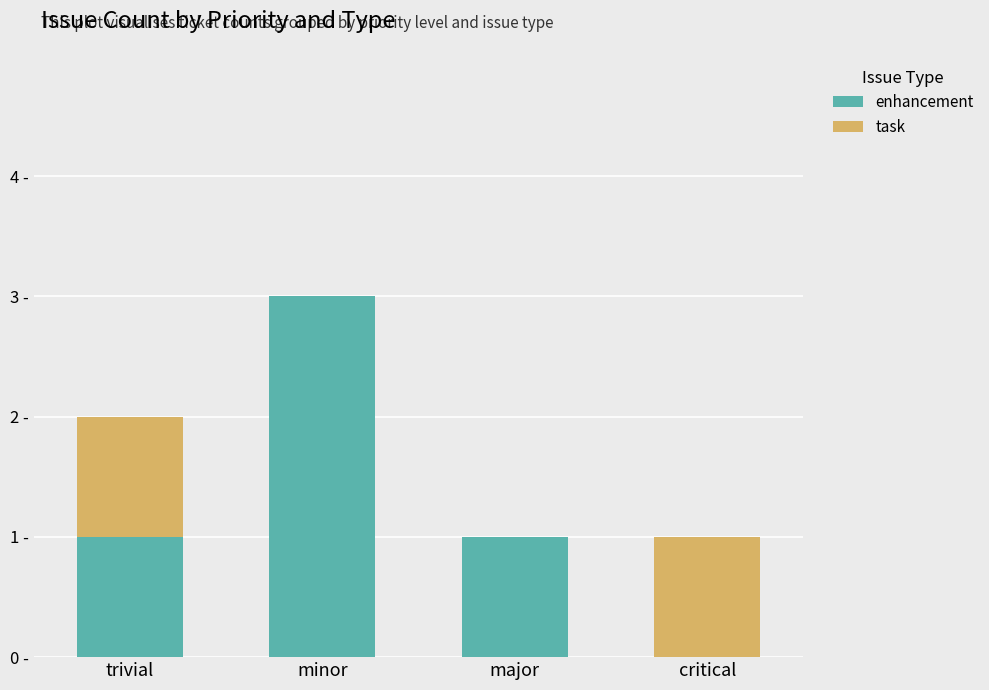

Where is task nearest to the value 0?

minor